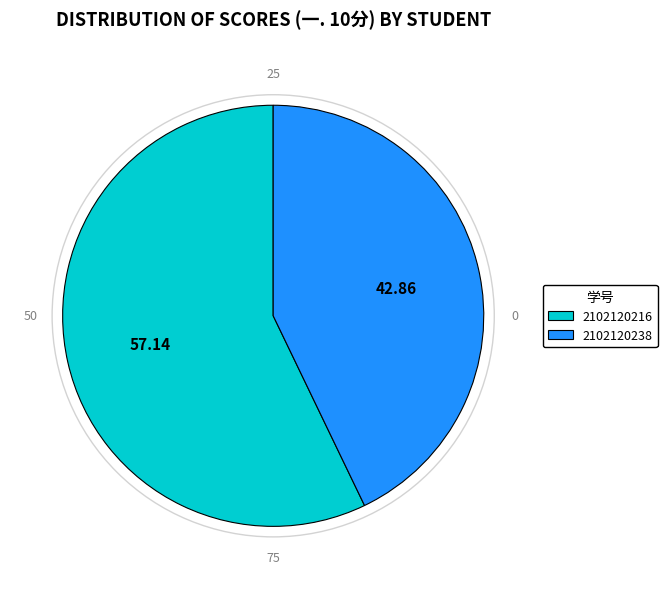

Does 2102120238 represent more than half of the total?

No